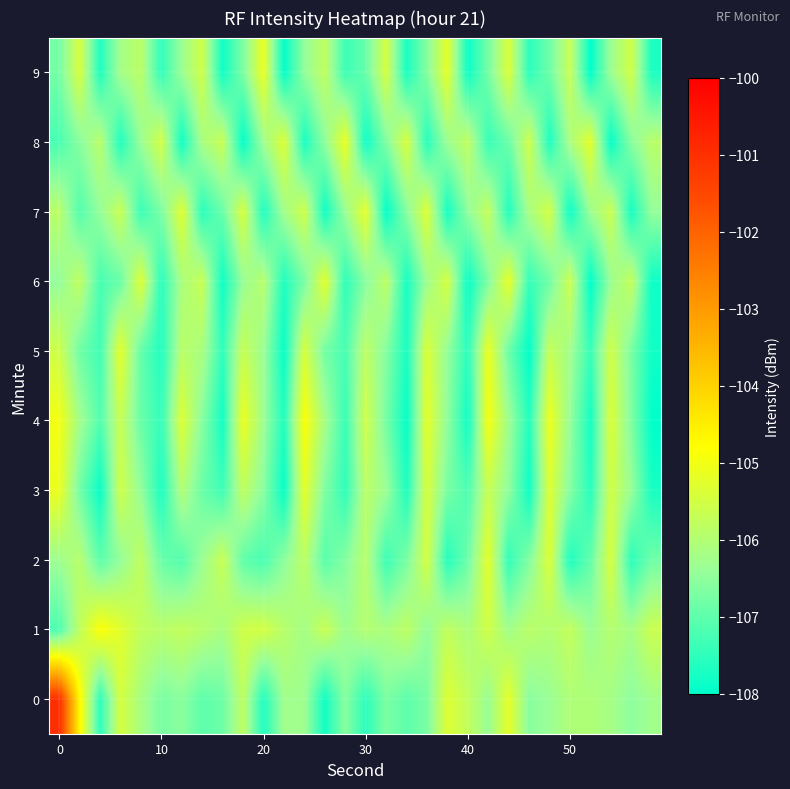

How many distinct data groups are displayed?

10